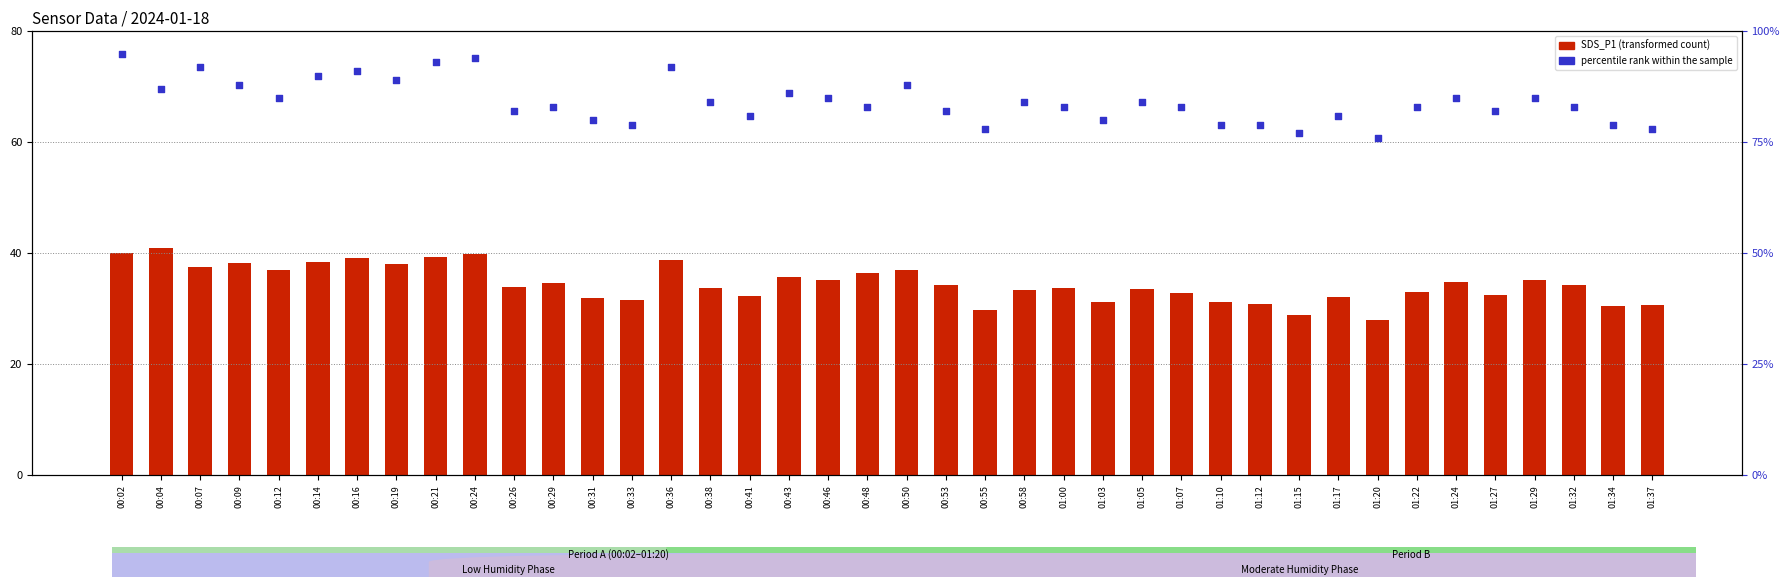

What is the total value across all series at 00:38?

117.7